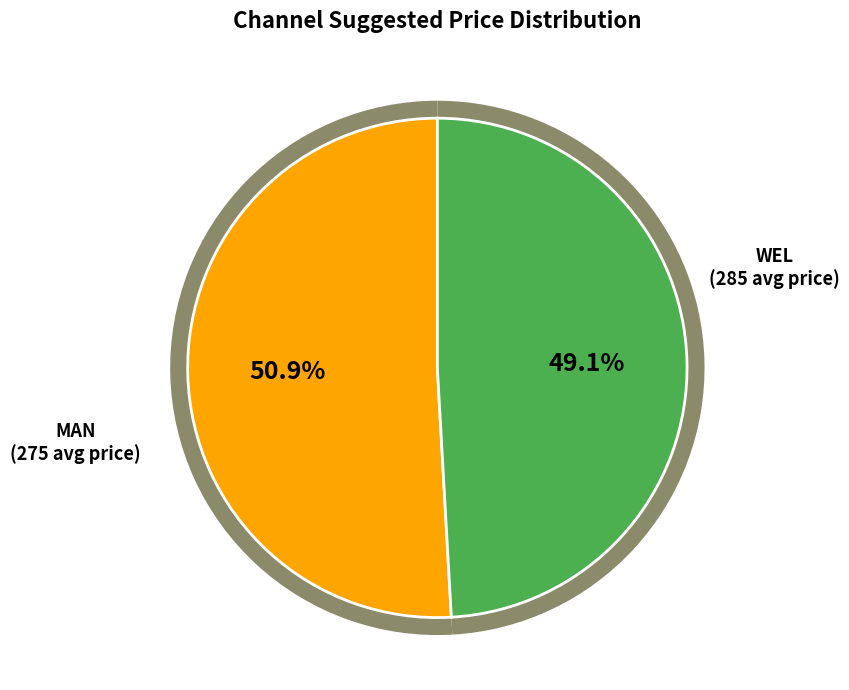

True or false: WEL accounts for 36% of the total.

False